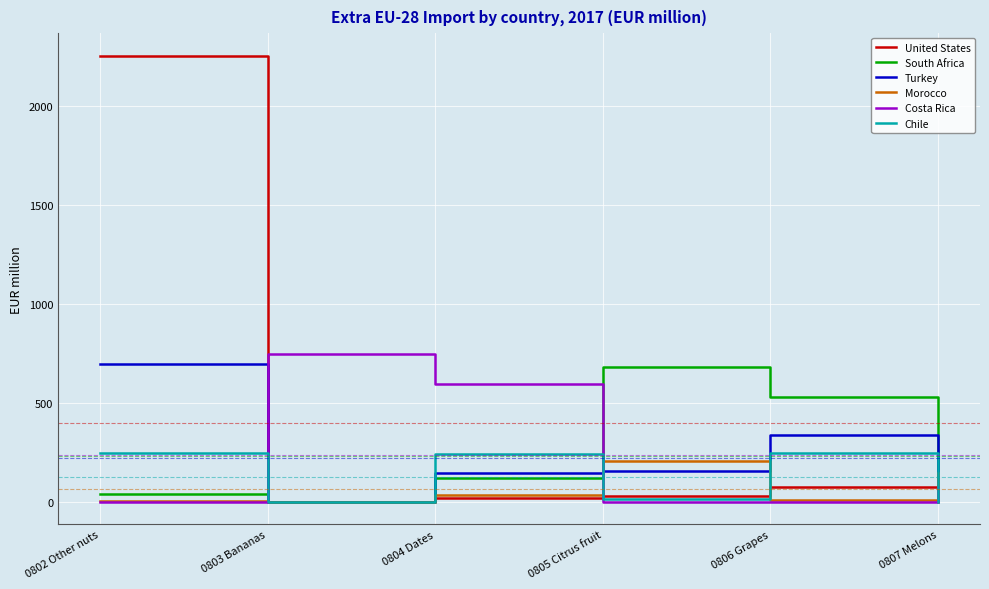

What is the maximum value for Chile?

249.9